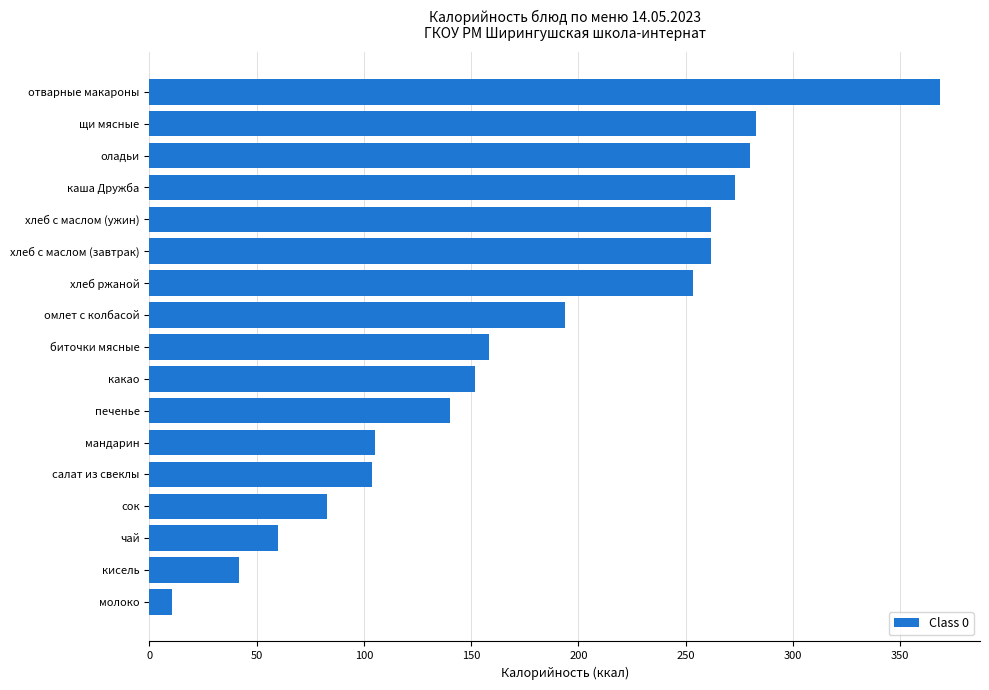

Approximately how many times larger is the value at оладьи compared to омлет с колбасой?

1.4